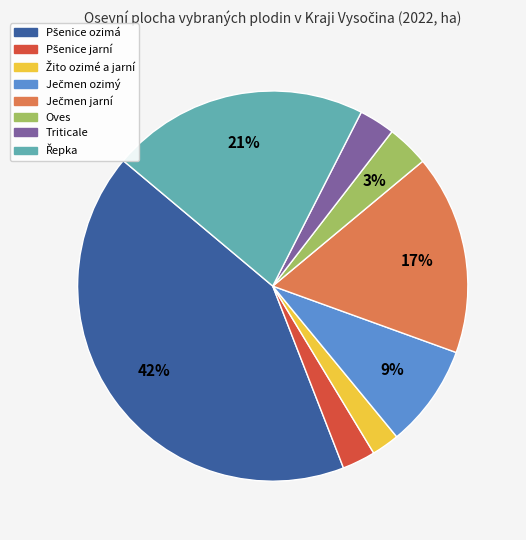

To the nearest percent, what portion does Oves represent?

3%